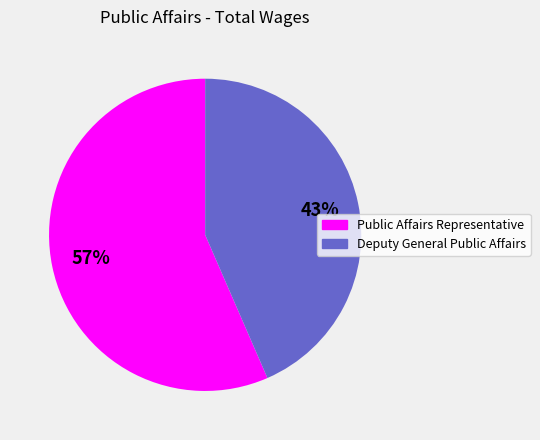

True or false: Deputy General Public Affairs accounts for 43% of the total.

True